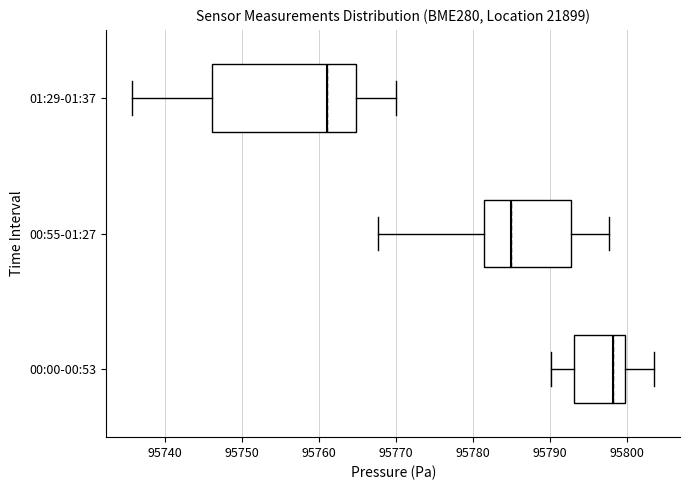

Which box has the furthest to the right median line?

00:00-00:53